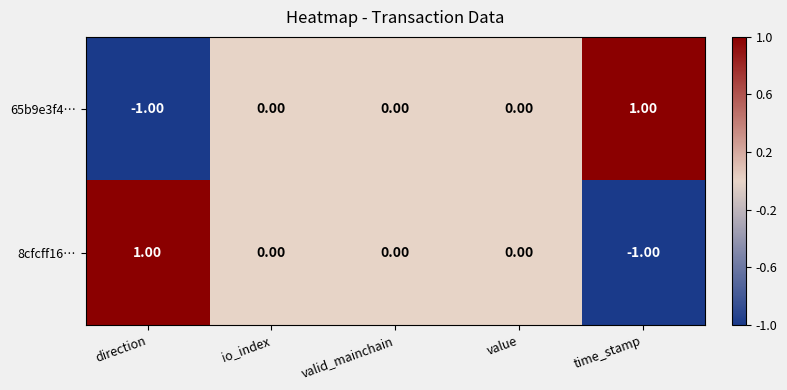

At which label does 65b9e3f4… reach its minimum?

direction